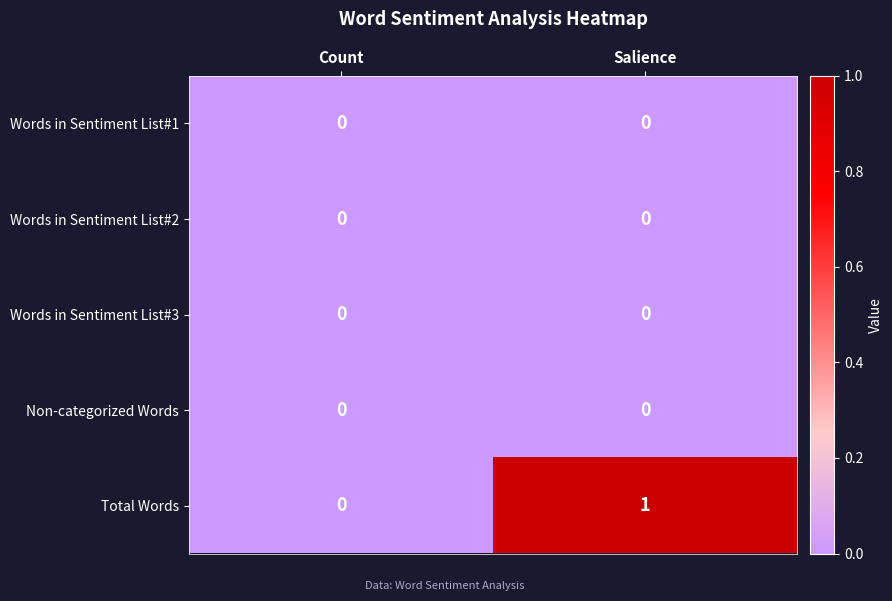

Which series has the largest range (max minus min)?

Total Words